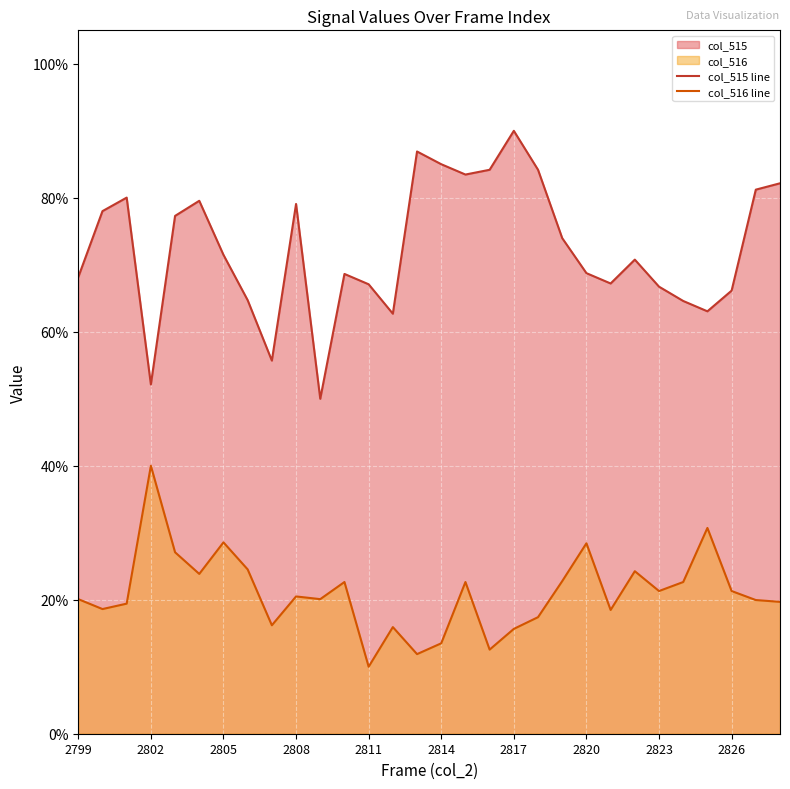

In col_515 line, how many points are lower than both neighbors (excluding endpoints)?

7